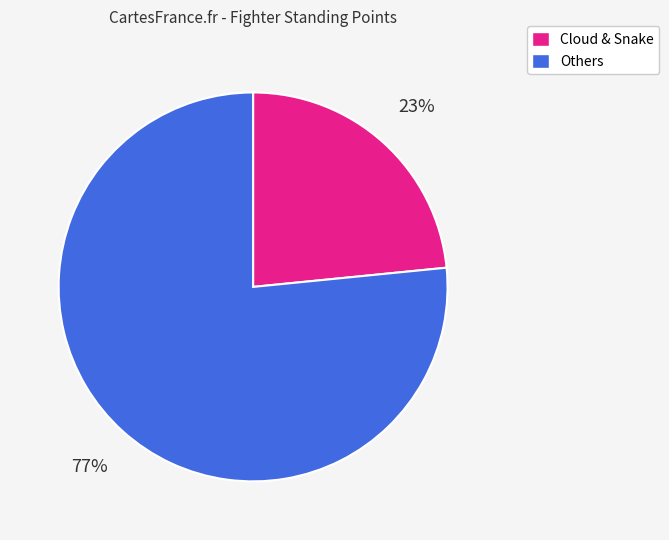

How many segments does this pie chart have?

2